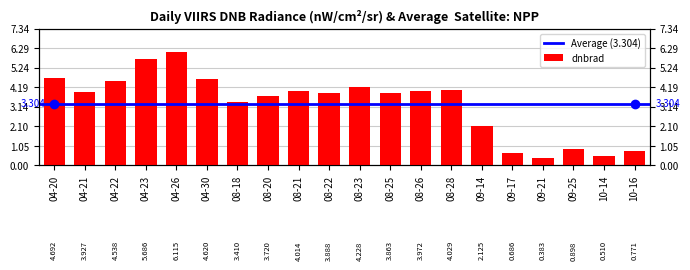

At which category does the chart reach its peak across all series?

04-26